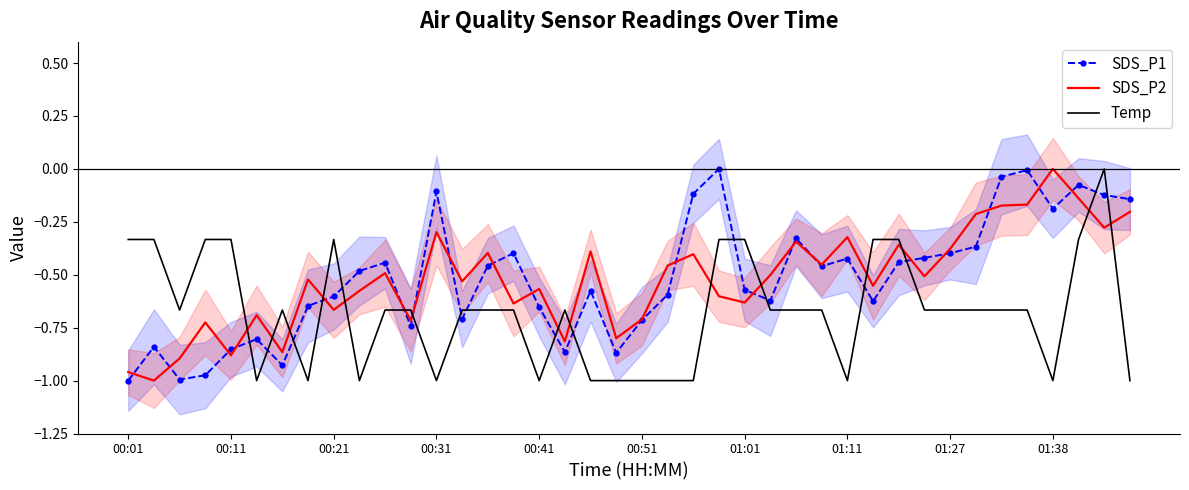

How many interior local valleys does the SDS_P1 series have?

10